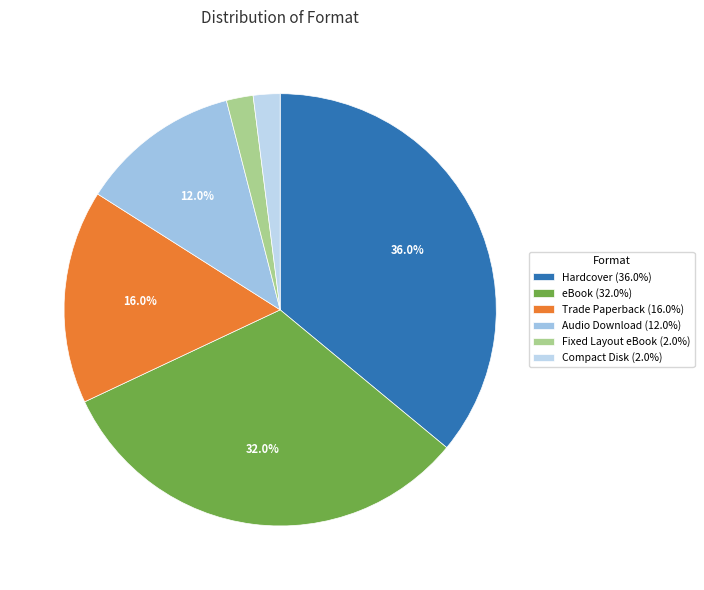

Does any single category account for the majority?

No